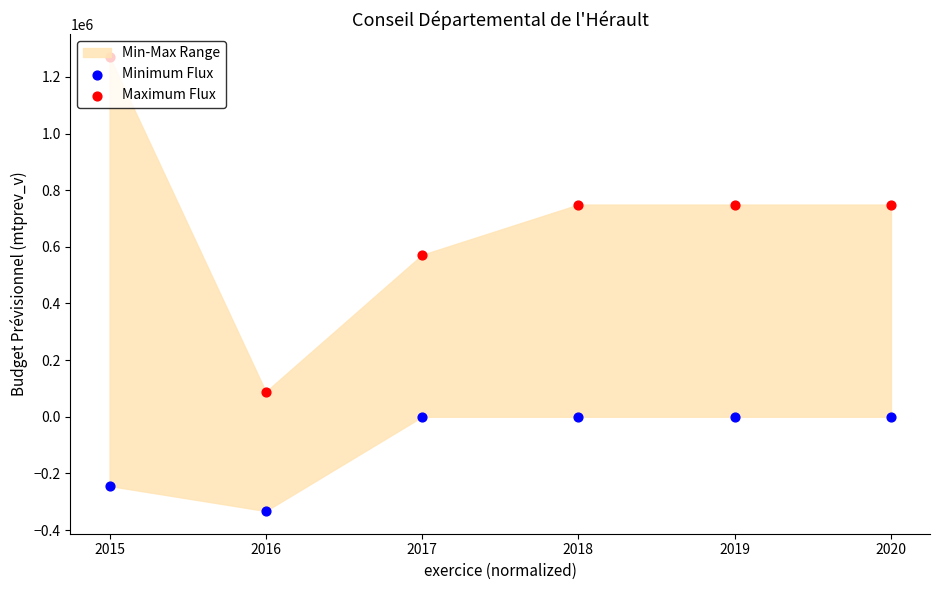

Is the value of Maximum Flux at 2020 greater than the value of Minimum Flux at 2017?

Yes